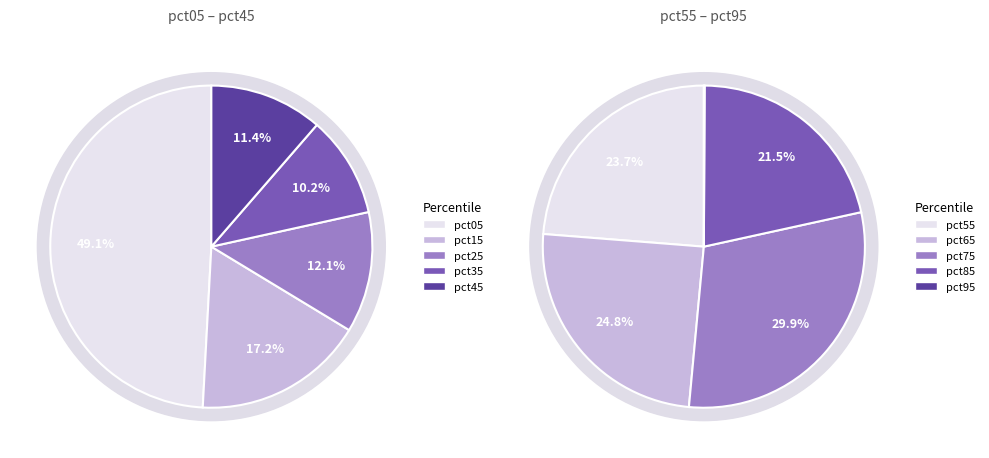

Which slice is the largest?

pct05